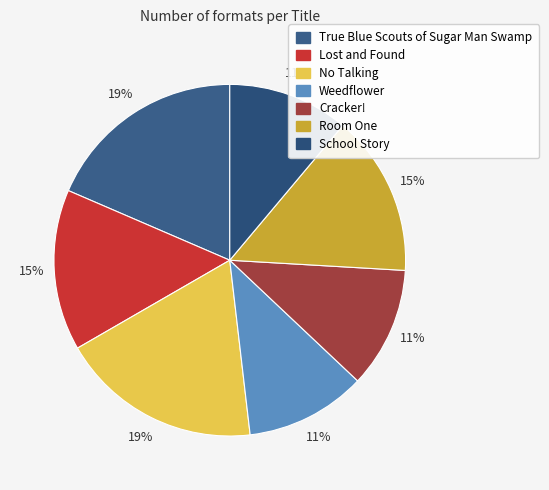

Is there a majority slice in this chart?

No